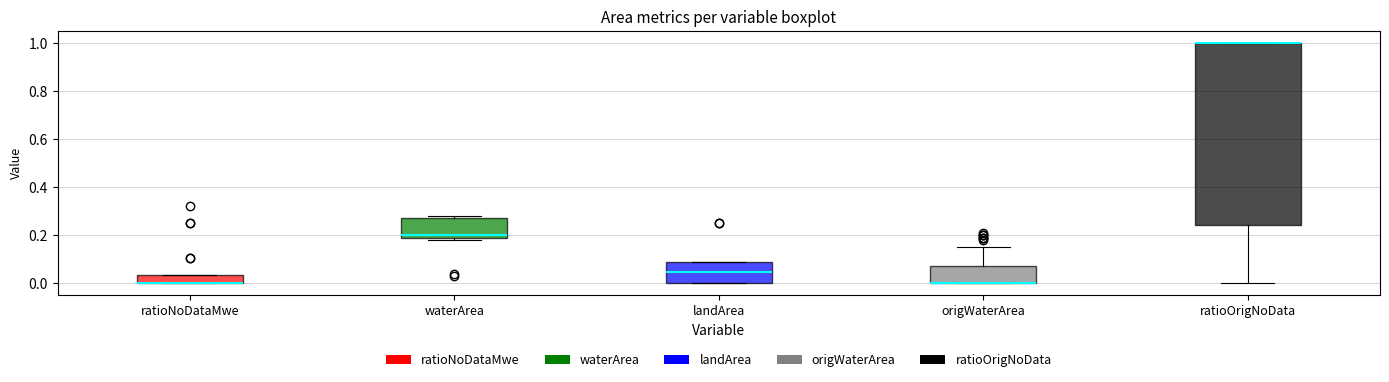

Comparing the boxes themselves (not the whiskers), which one is the tallest?

ratioOrigNoData